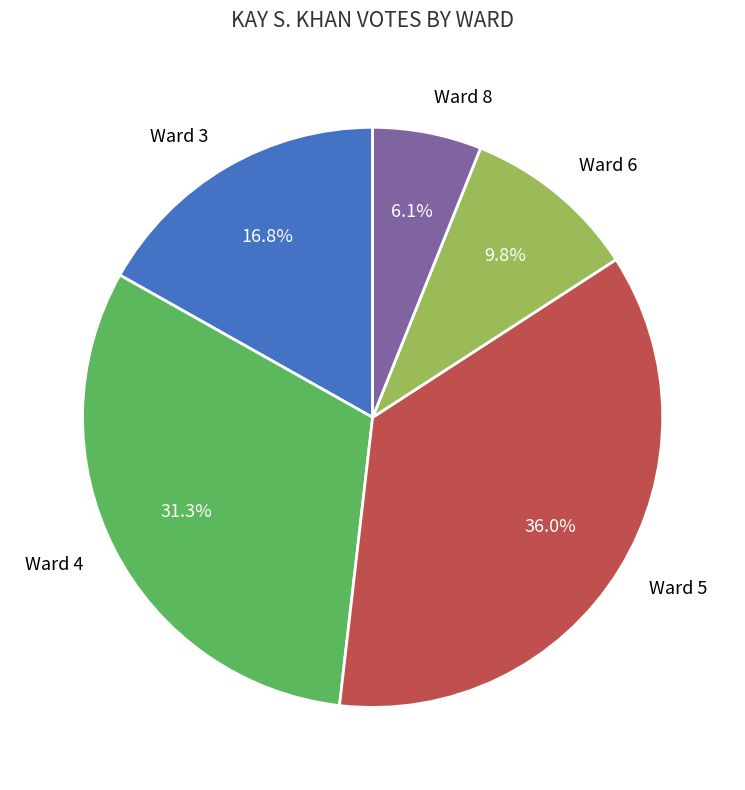

Does Ward 5 account for over 50% of the chart?

No